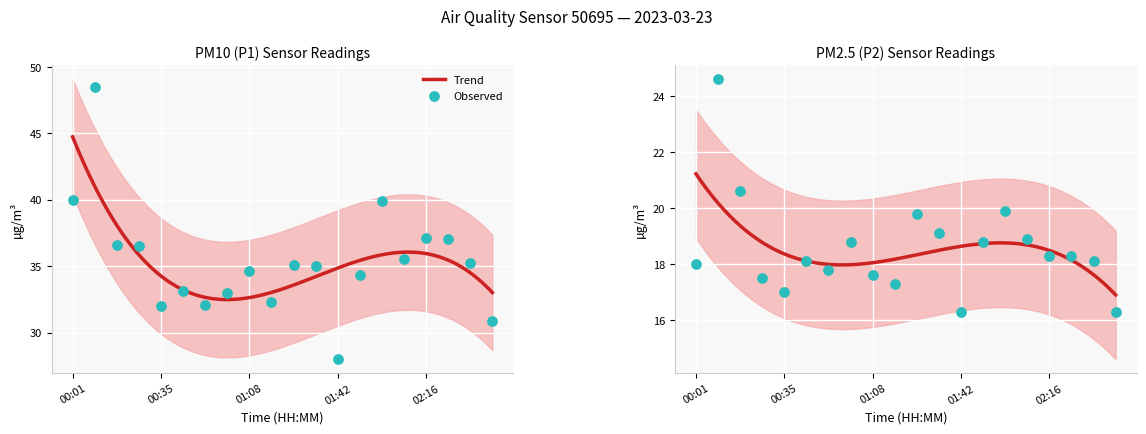

Which series has the largest total across all categories?

P1